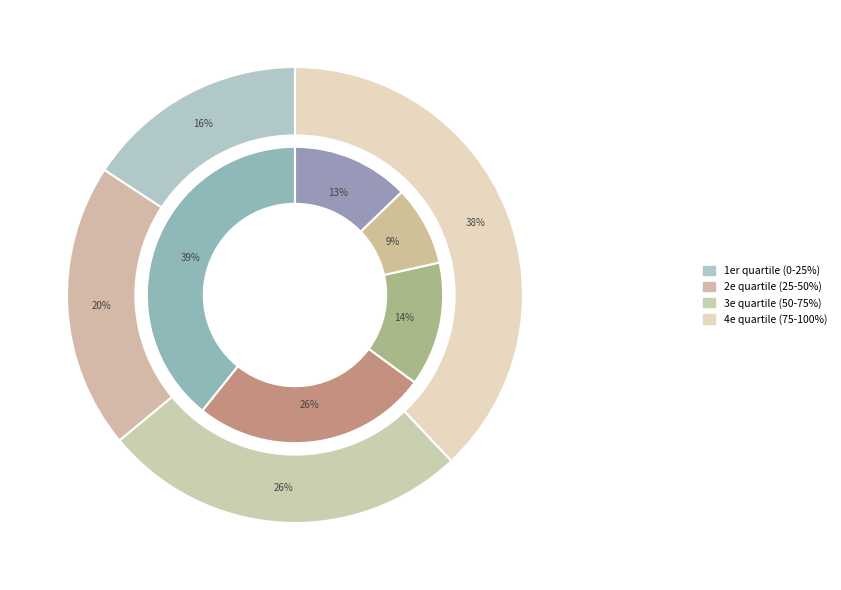

To the nearest percent, what is the average slice percentage?

20%